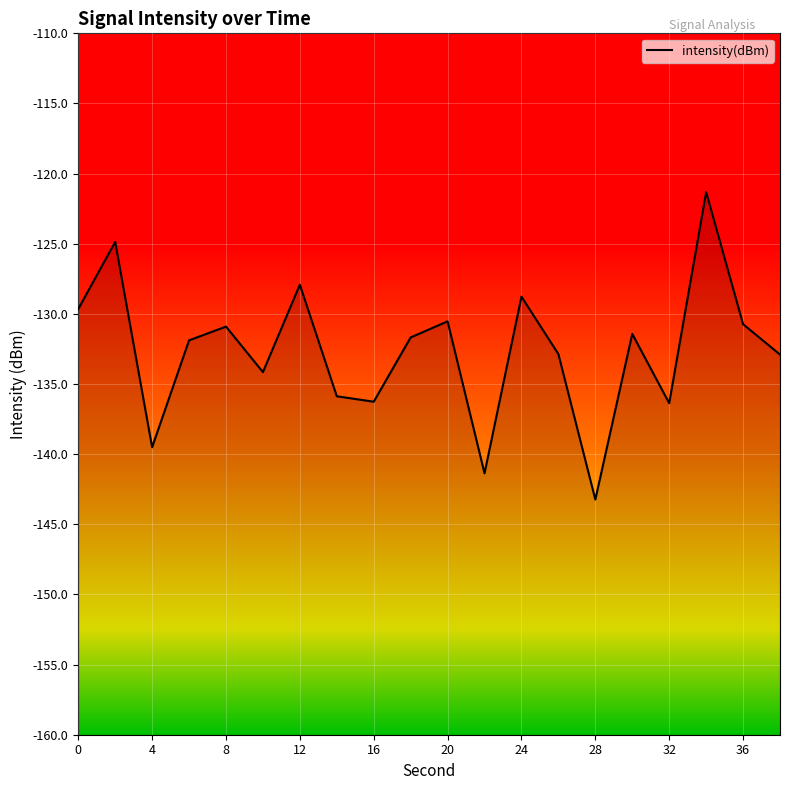

List the labels in order of value, smallest first.

28, 22, 4, 32, 16, 14, 10, 38, 26, 6, 18, 30, 8, 36, 20, 0, 24, 12, 2, 34